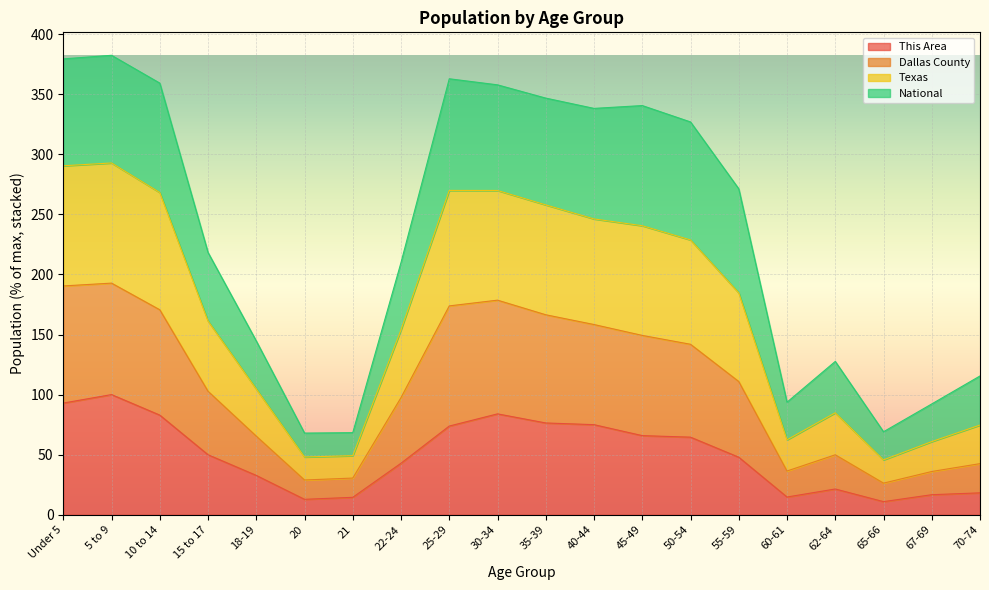

Rank the categories by Texas value from lowest to highest.

20, 21, 65-66, 67-69, 60-61, 70-74, 62-64, 18-19, 22-24, 15 to 17, 55-59, 50-54, 40-44, 45-49, 35-39, 30-34, 10 to 14, 25-29, Under 5, 5 to 9